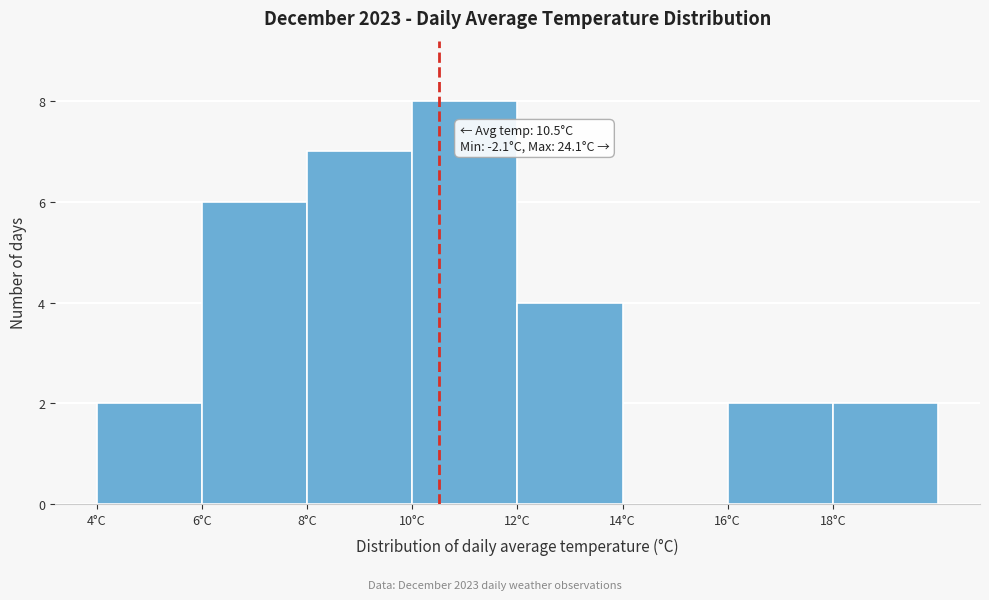

Over which range of the x-axis is the bar tallest?

10 to 12